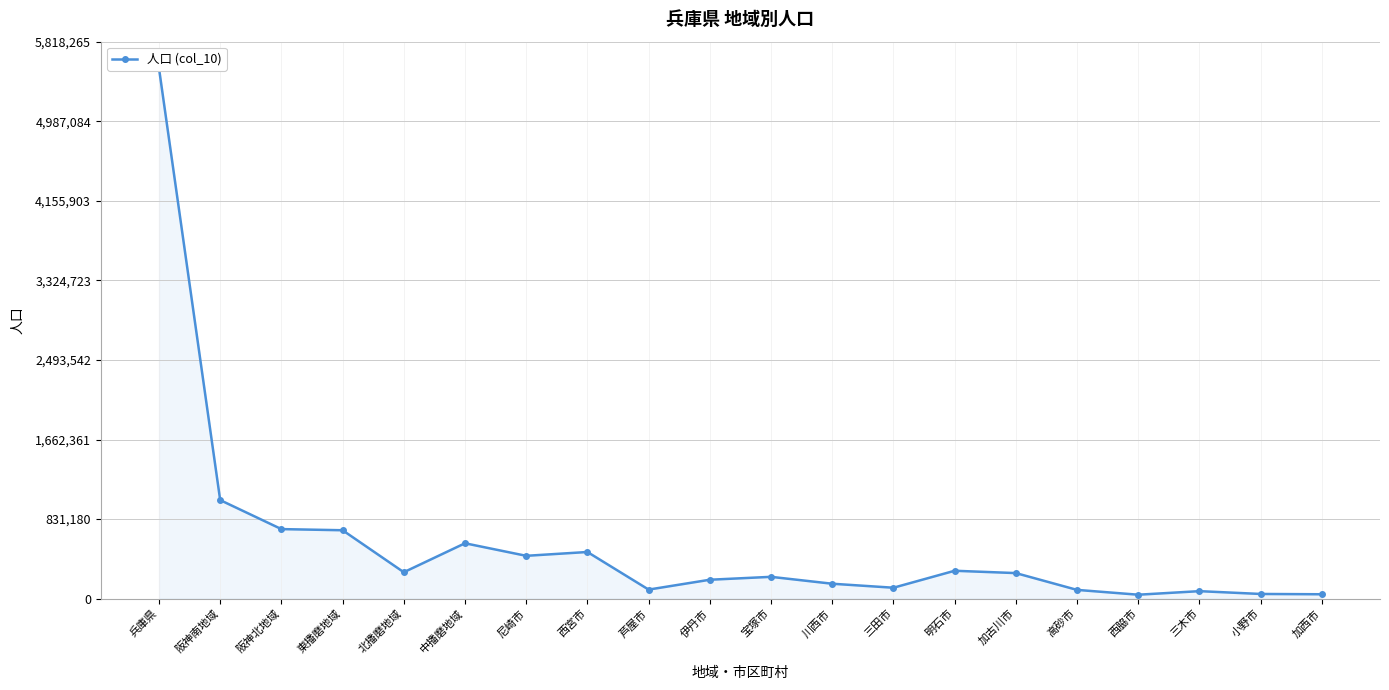

What is the difference between the values at 阪神南地域 and 兵庫県?

4511688